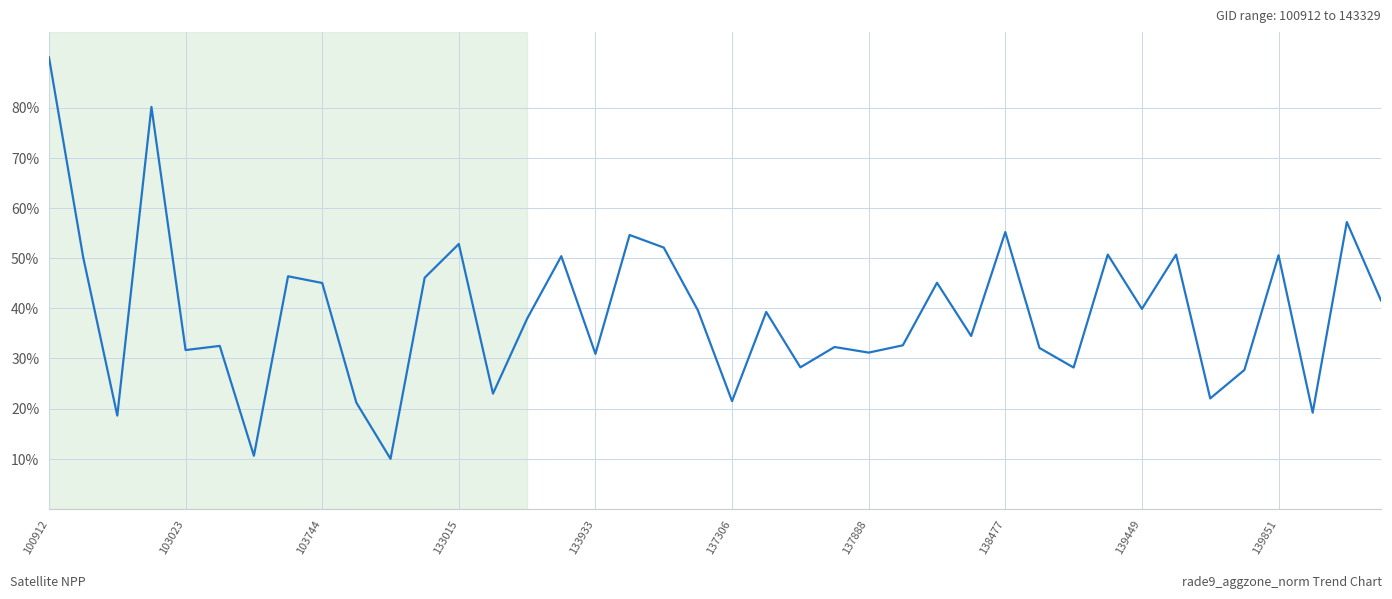

What is the difference between the maximum and minimum values?

80.0